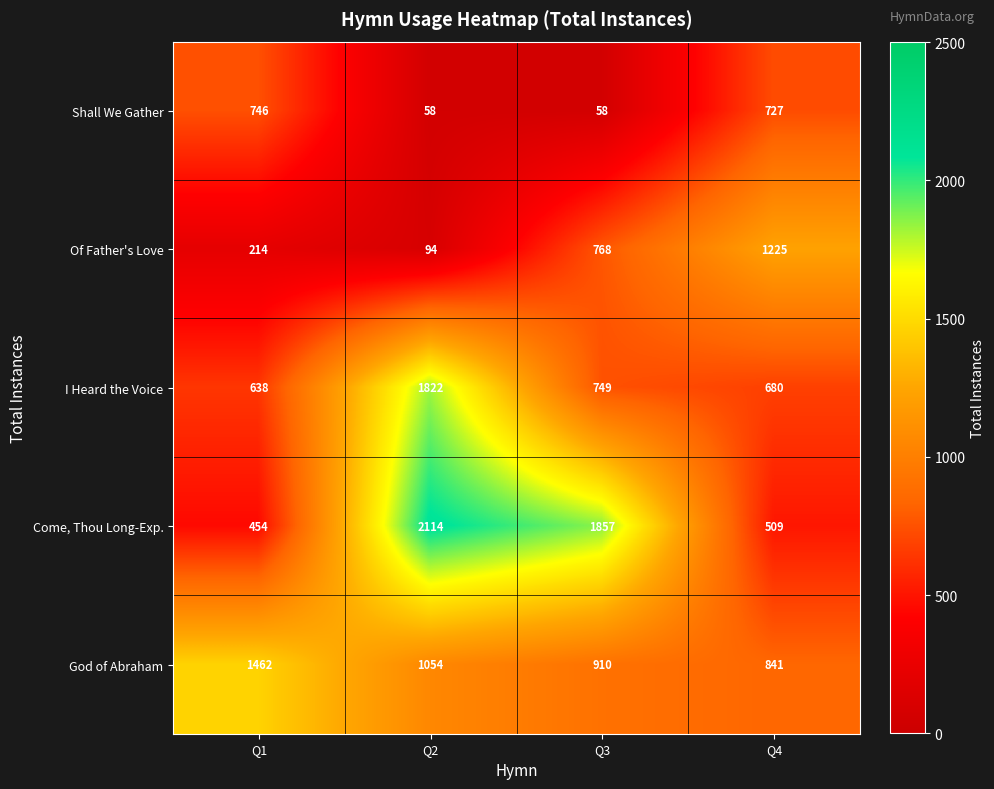

The value of I Heard the Voice at Q1 is 246. True or false?

False